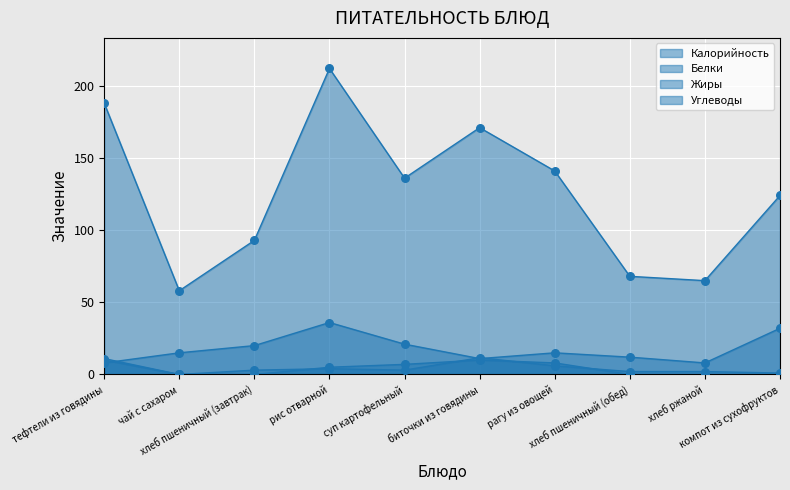

What are all the series names shown in the legend?

Калорийность, Белки, Жиры, Углеводы